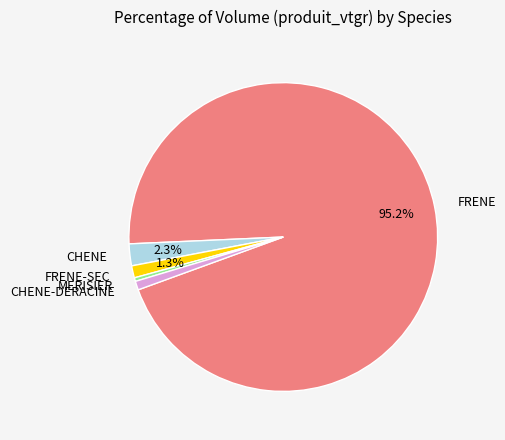

Combined, what portion of the pie is FRENE and FRENE-SEC?

96.4%